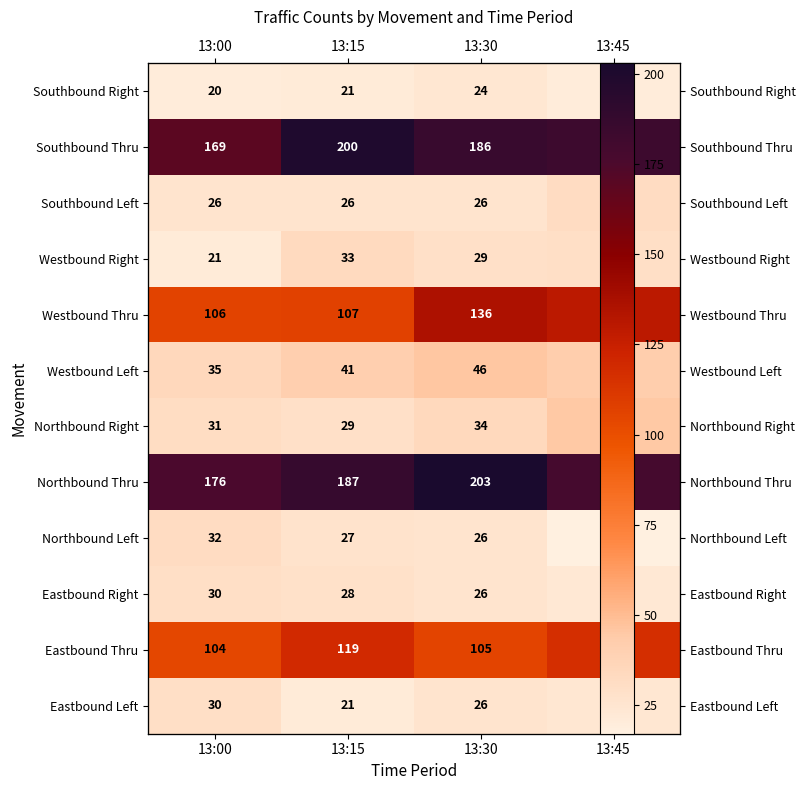

Read the Northbound Thru value at 13:45, to the nearest 5.

180